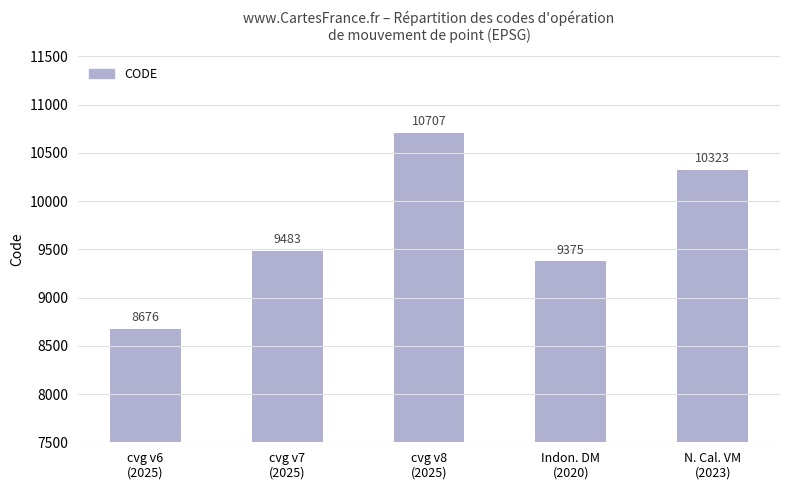

List the labels in order of value, smallest first.

cvg v6
(2025), Indon. DM
(2020), cvg v7
(2025), N. Cal. VM
(2023), cvg v8
(2025)